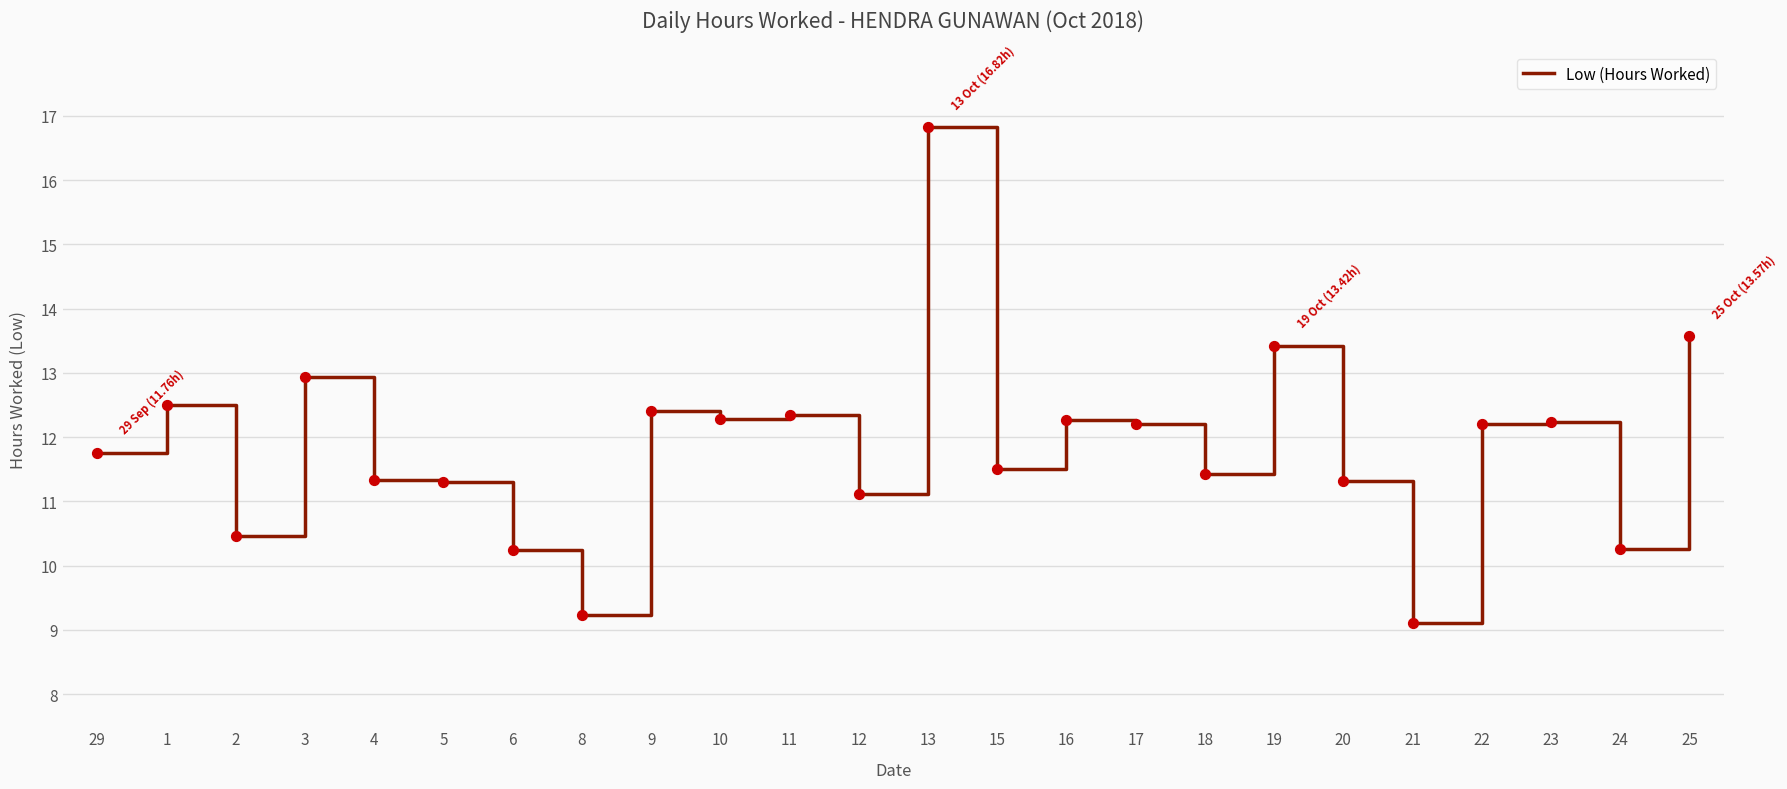

Approximately how many times larger is the value at 19 compared to 4?

1.2